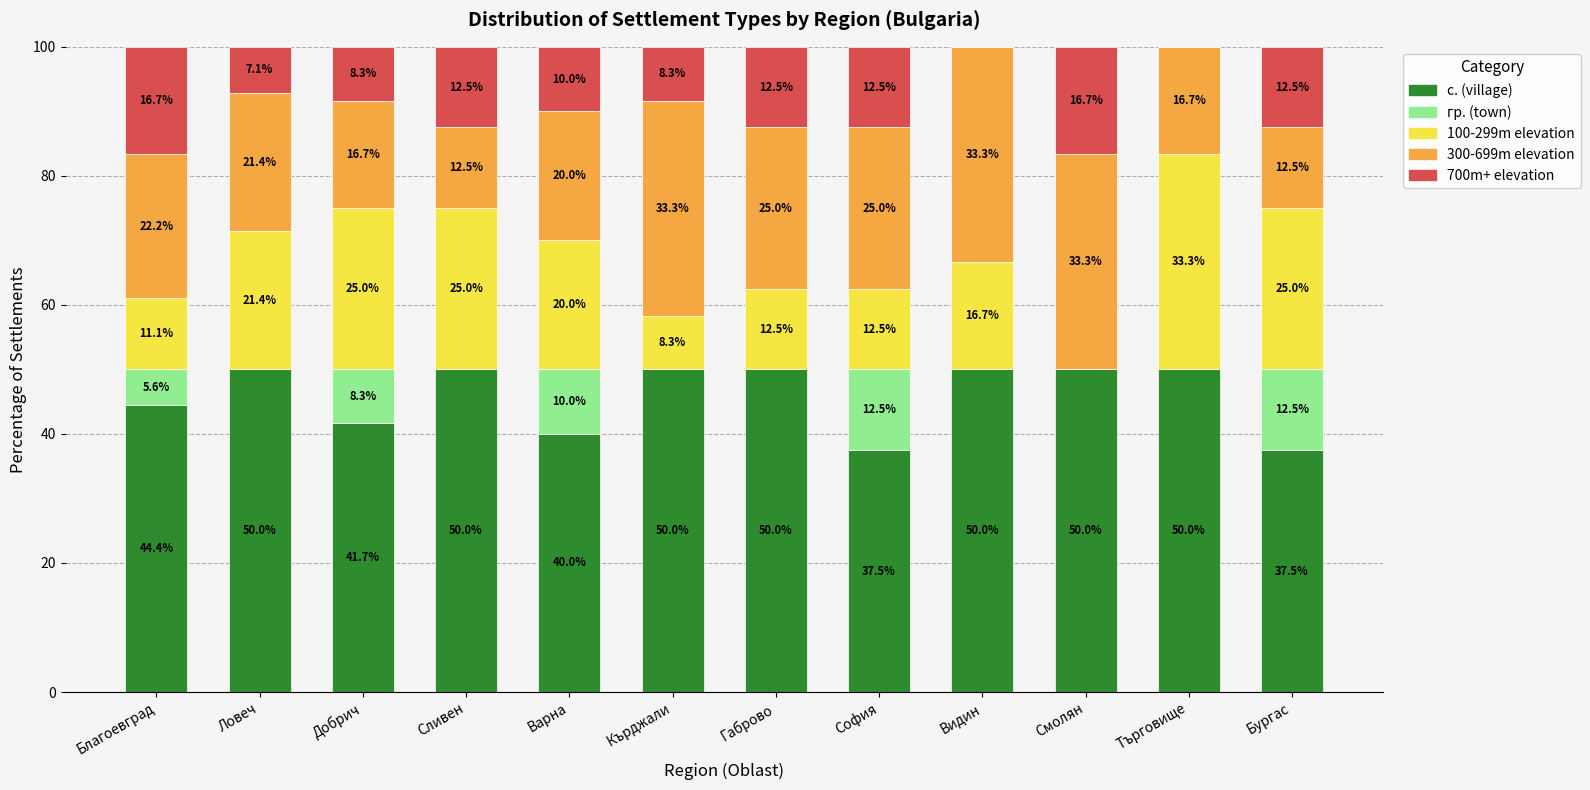

Does the chart contain stacked bars?

Yes